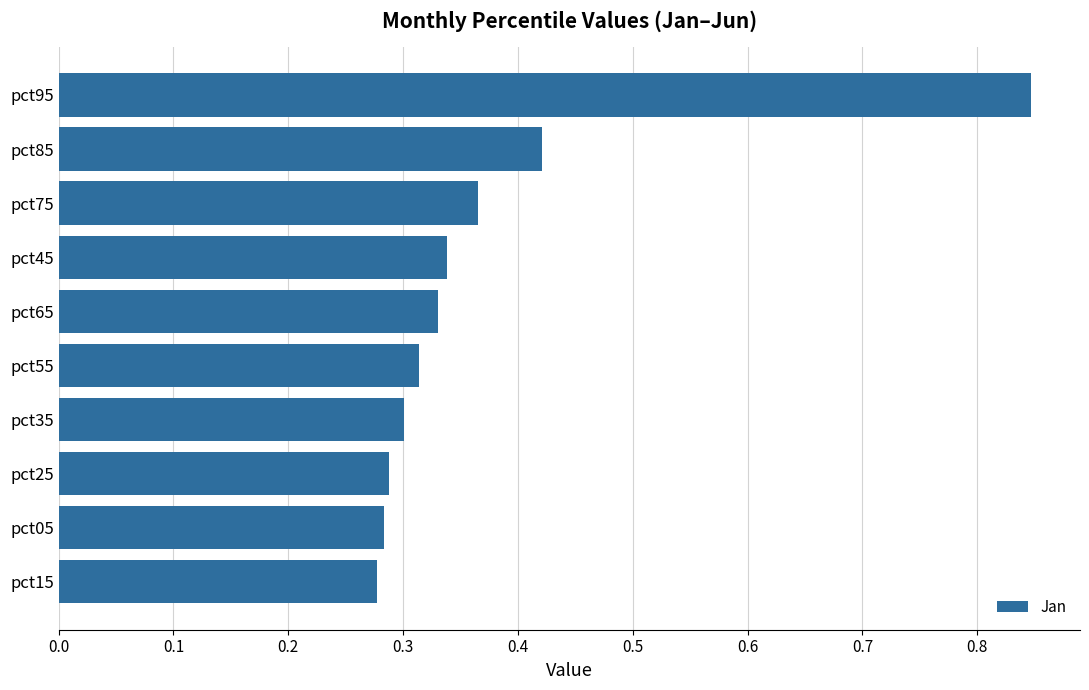

The value at pct15 is 0.4. True or false?

False